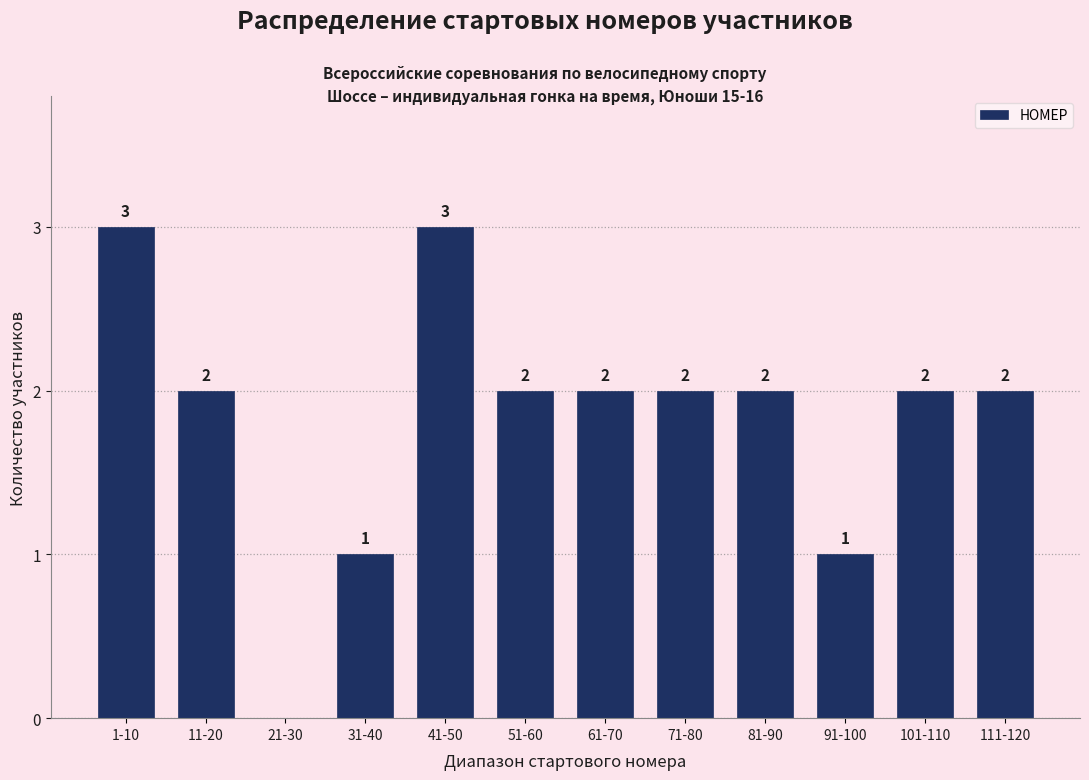

Reading left to right, extract all data points from this chart.

1-10=3	11-20=2	21-30=0	31-40=1	41-50=3	51-60=2	61-70=2	71-80=2	81-90=2	91-100=1	101-110=2	111-120=2